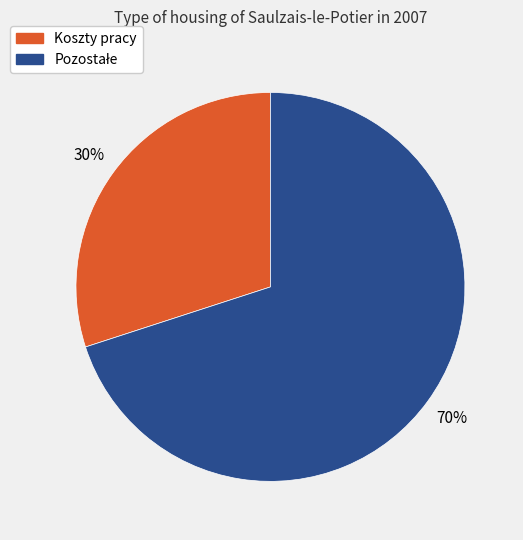

What percentage is the Koszty pracy slice, to the nearest percent?

30%